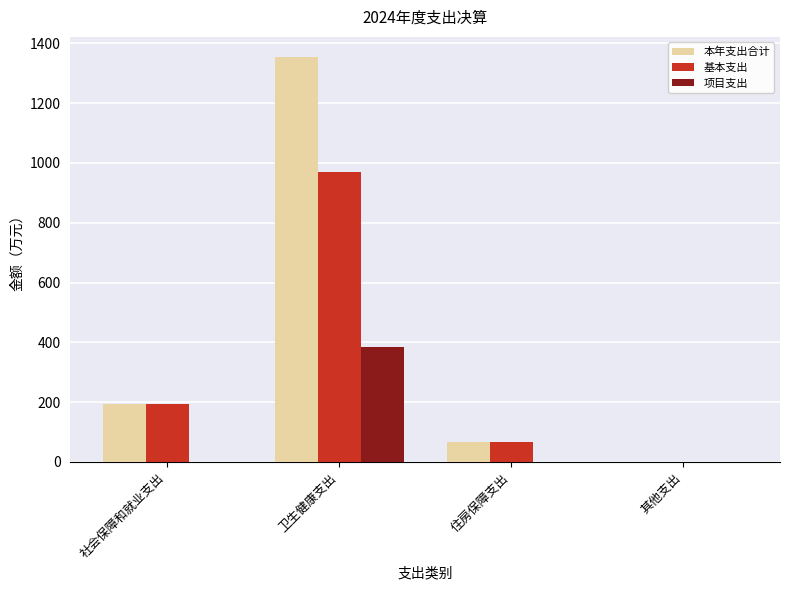

True or false: 项目支出 has a value of 0.0 at 其他支出.

True